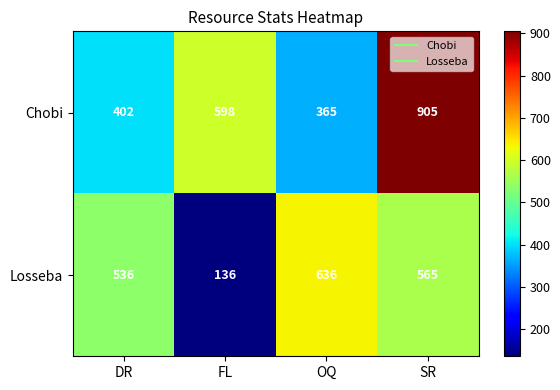

Reading right to left, list all the values displayed in this chart.

Chobi: 905	365	598	402
Losseba: 565	636	136	536